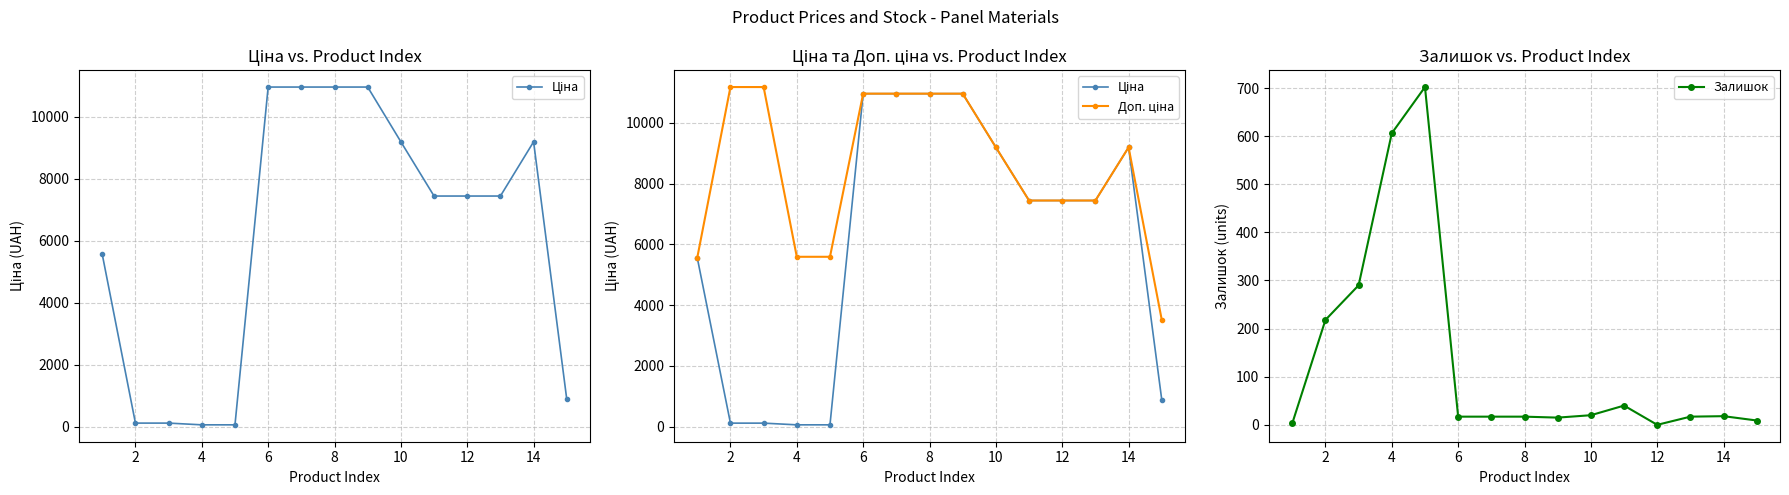

What is the highest value of the Залишок series?

702